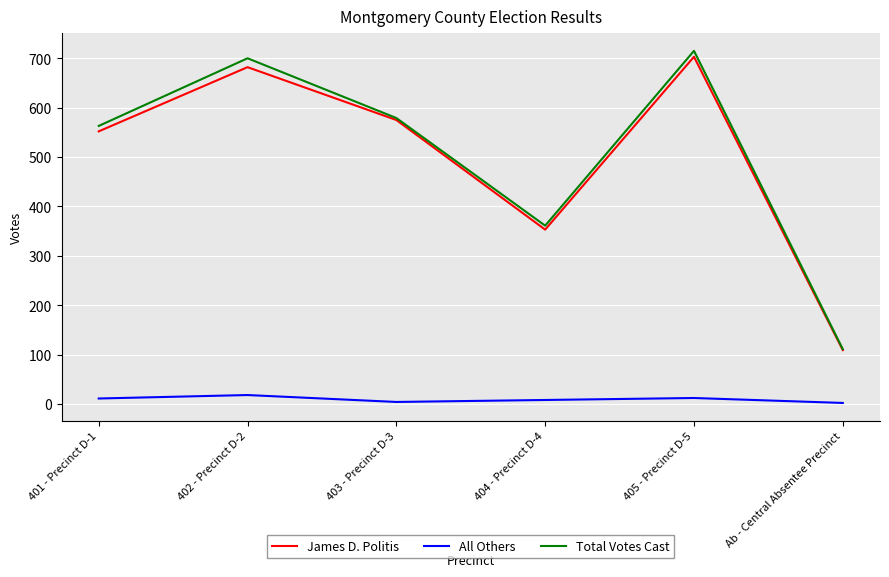

What is the sum of the James D. Politis values at Ab - Central Absentee Precinct and 403 - Precinct D-3?

684